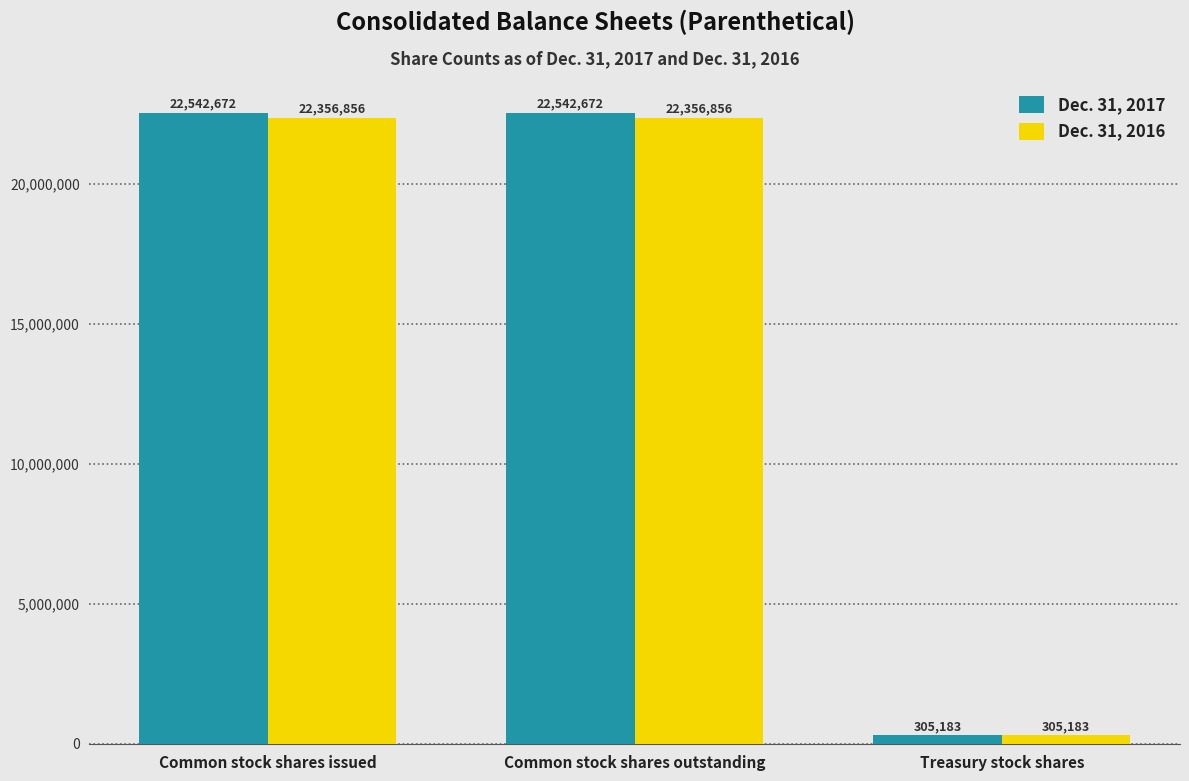

What is the label of the 2nd bar from the right?

Common stock shares outstanding